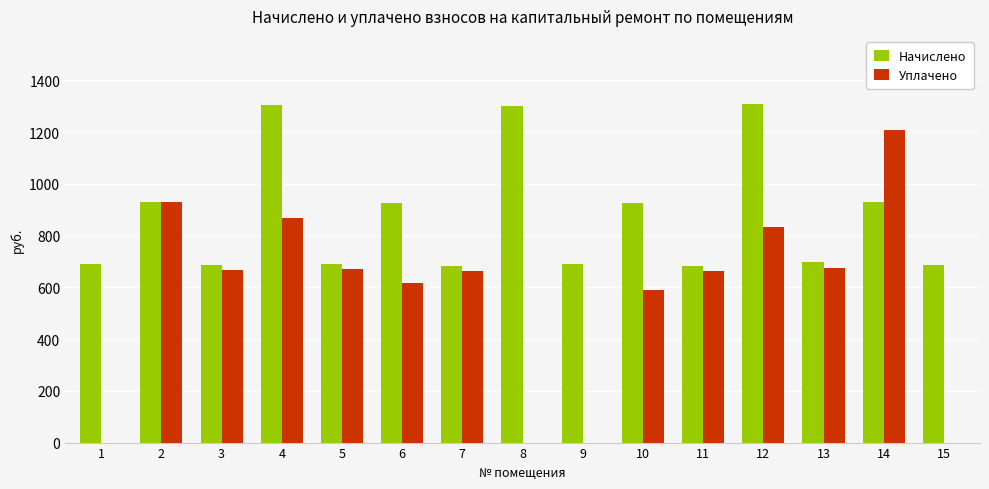

What is the maximum value shown in the chart?

1310.2